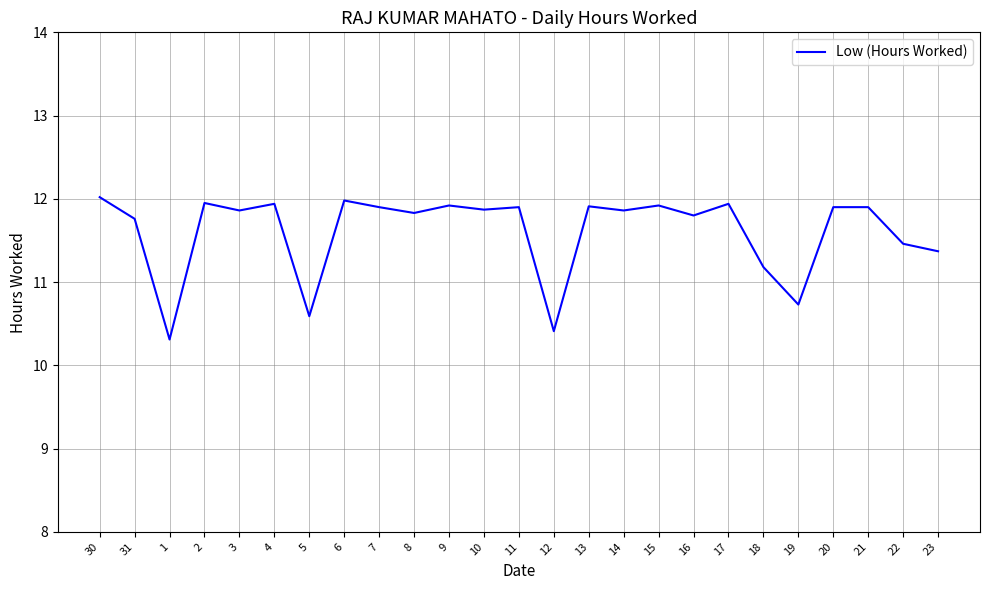

At which label does the data first exceed 11?

30